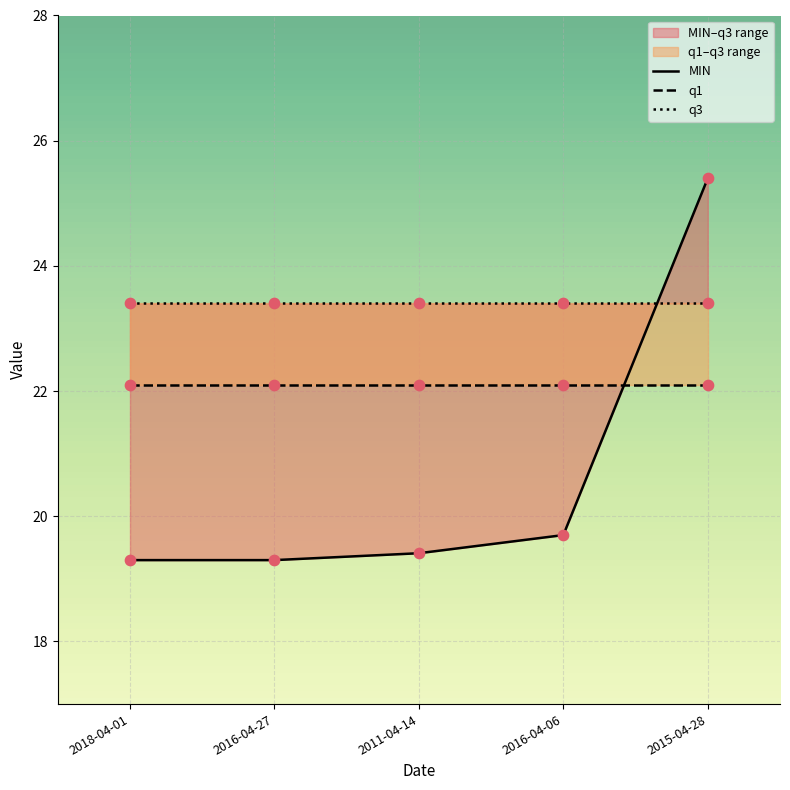

What are all the series names shown in the legend?

MIN, q1, q3